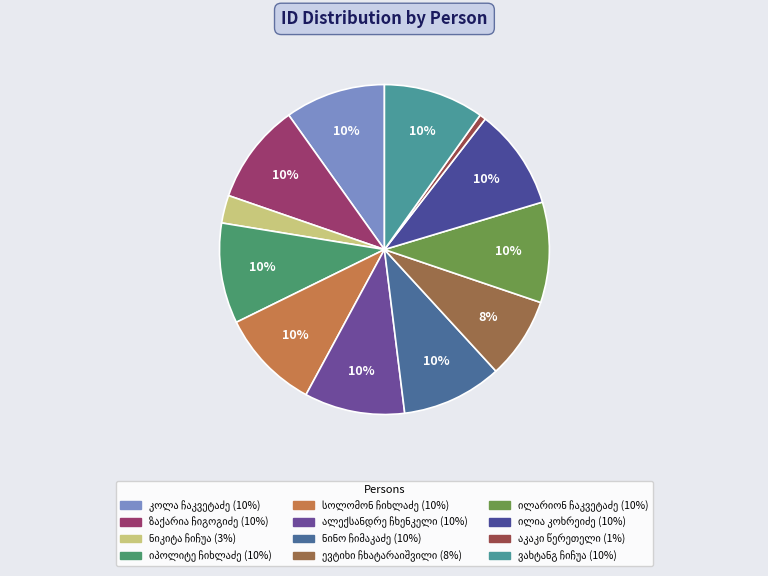

Count the number of slices in the pie.

12